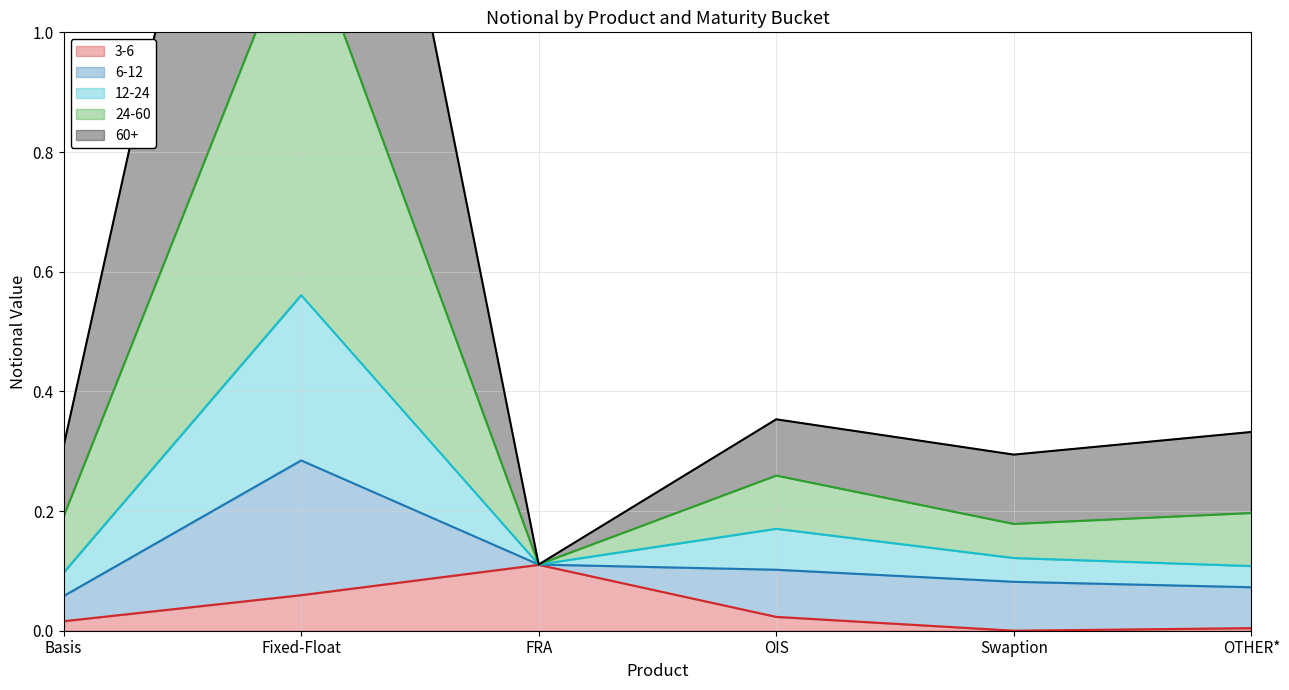

Between OTHER* and FRA, which is larger?

FRA